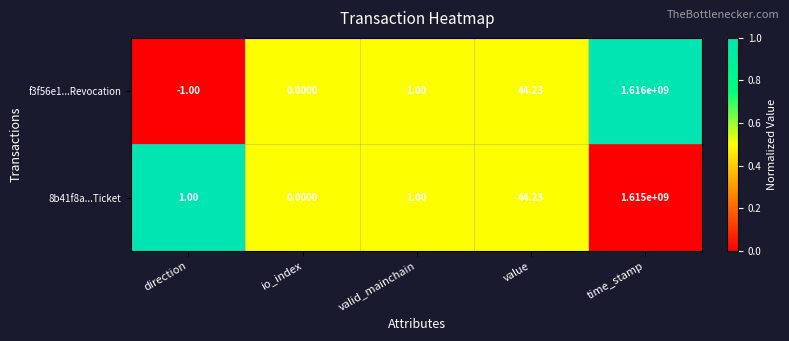

Which category has the highest value across all series?

time_stamp